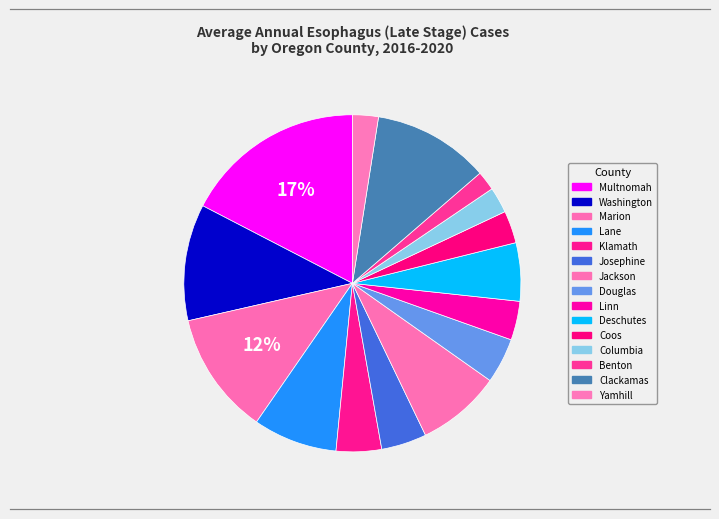

How many segments does this pie chart have?

15